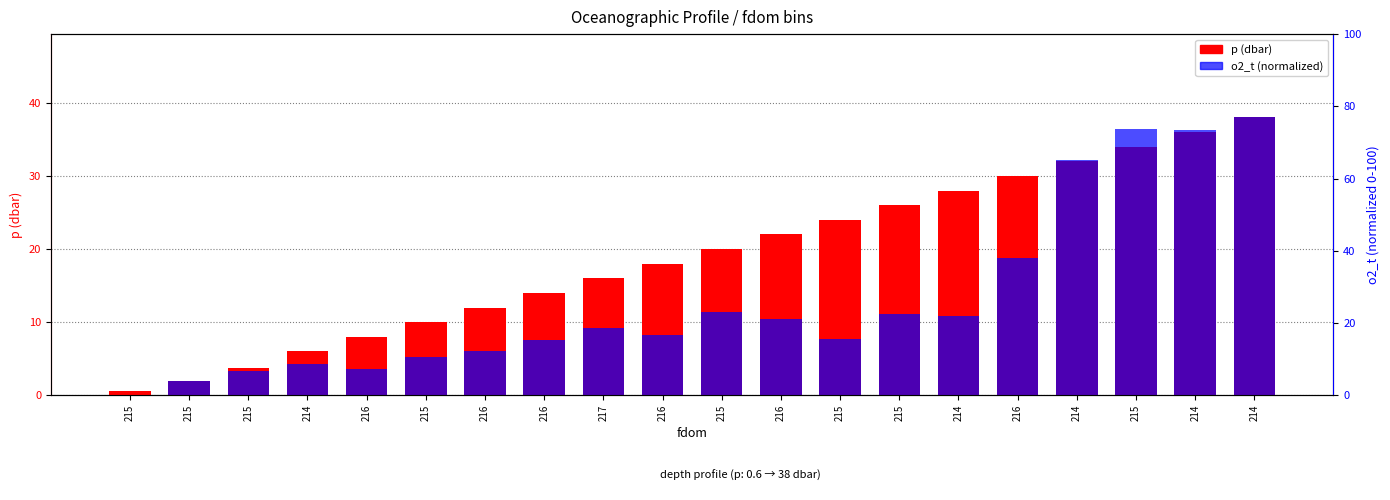

Which series changed the most between 216 and 214?

o2_t (normalized)